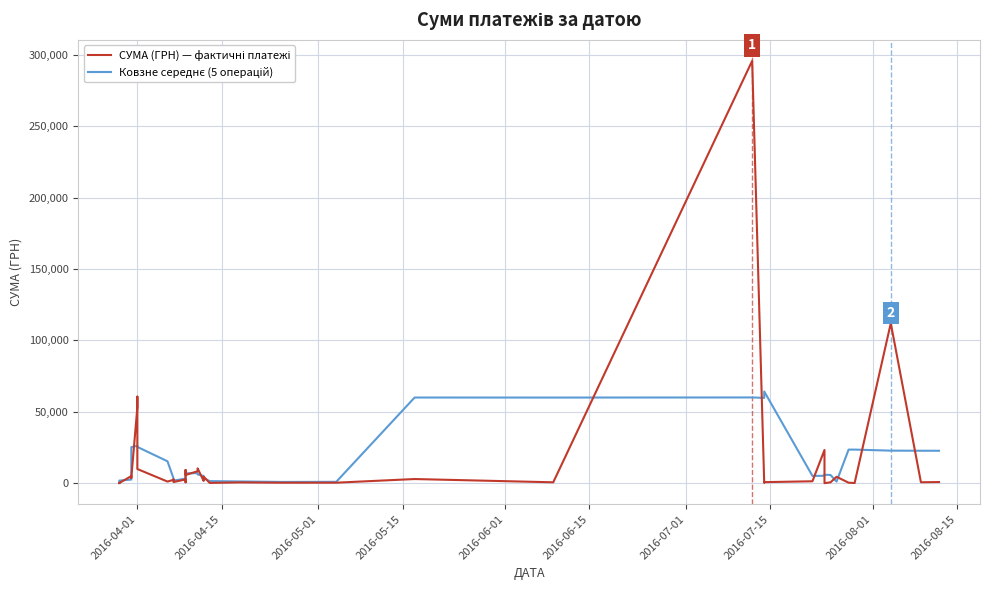

Which series has the largest total across all categories?

СУМА (ГРН) — фактичні платежі